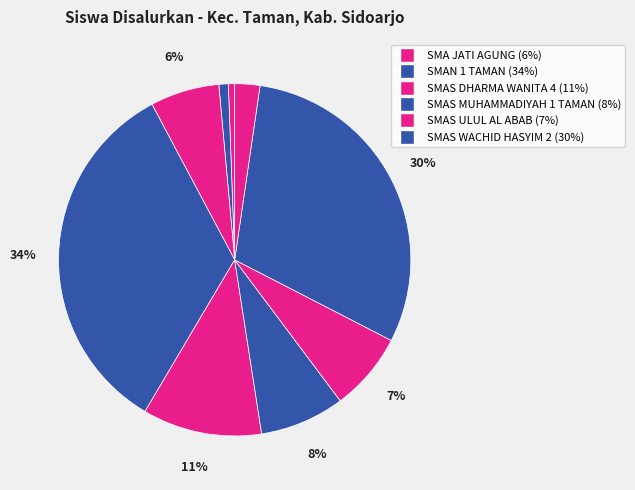

How many slices are in this pie chart?

9